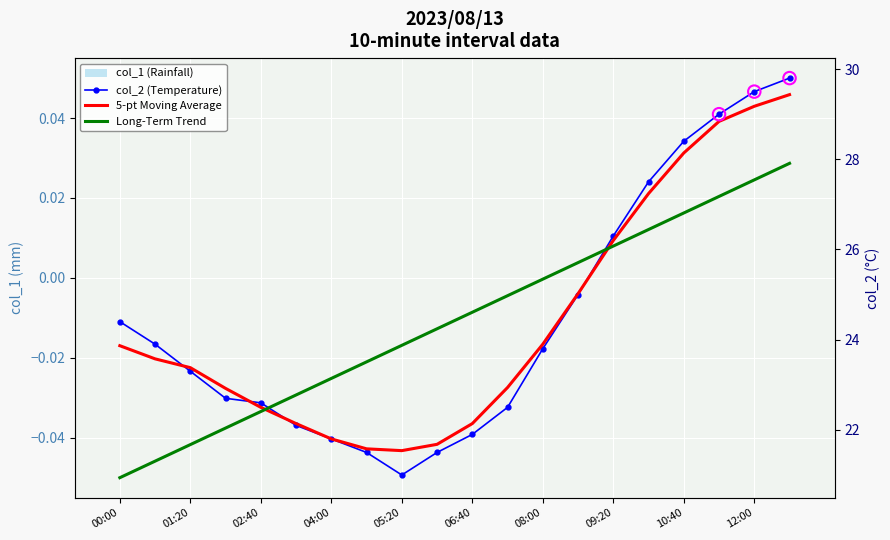

Which series reaches the minimum Y coordinate?

col_1 (Rainfall)